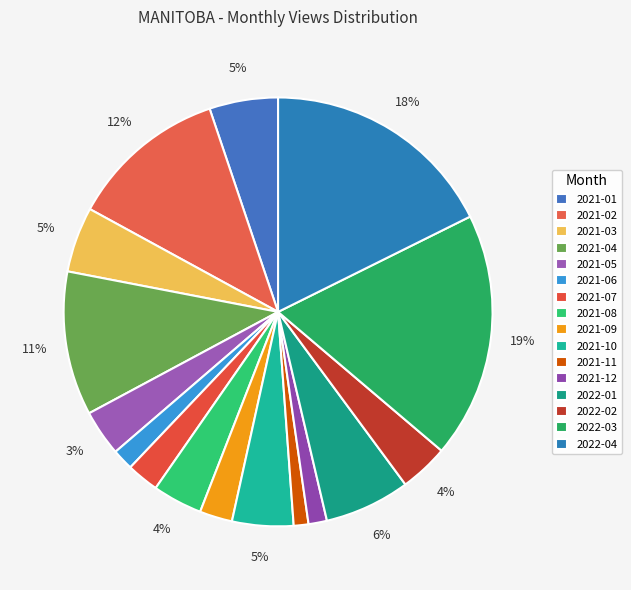

Count the number of slices in the pie.

16